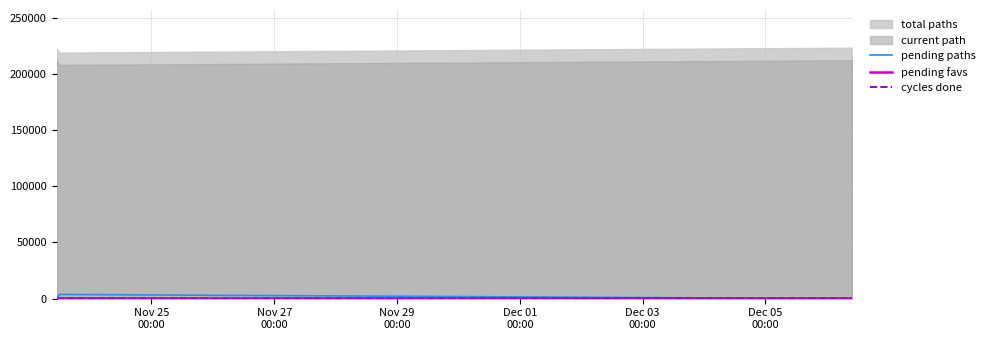

What is the difference between the maximum and minimum values in the cycles done series?

3.5